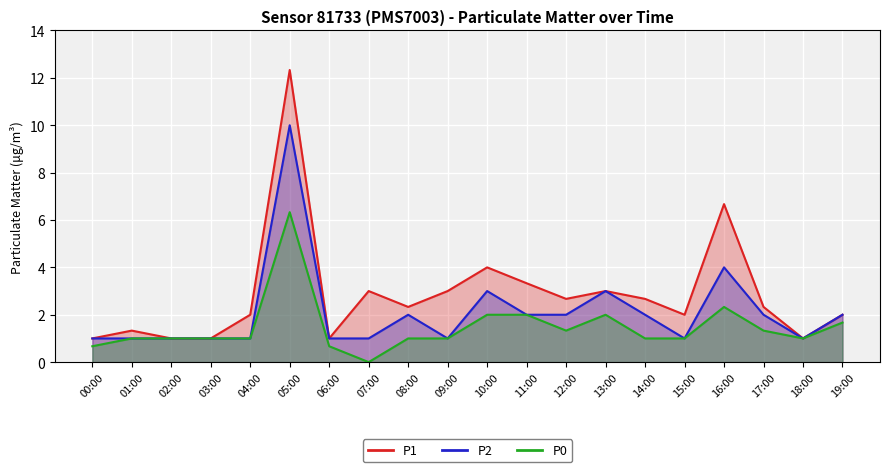

True or false: P0 and P2 intersect in this chart.

False